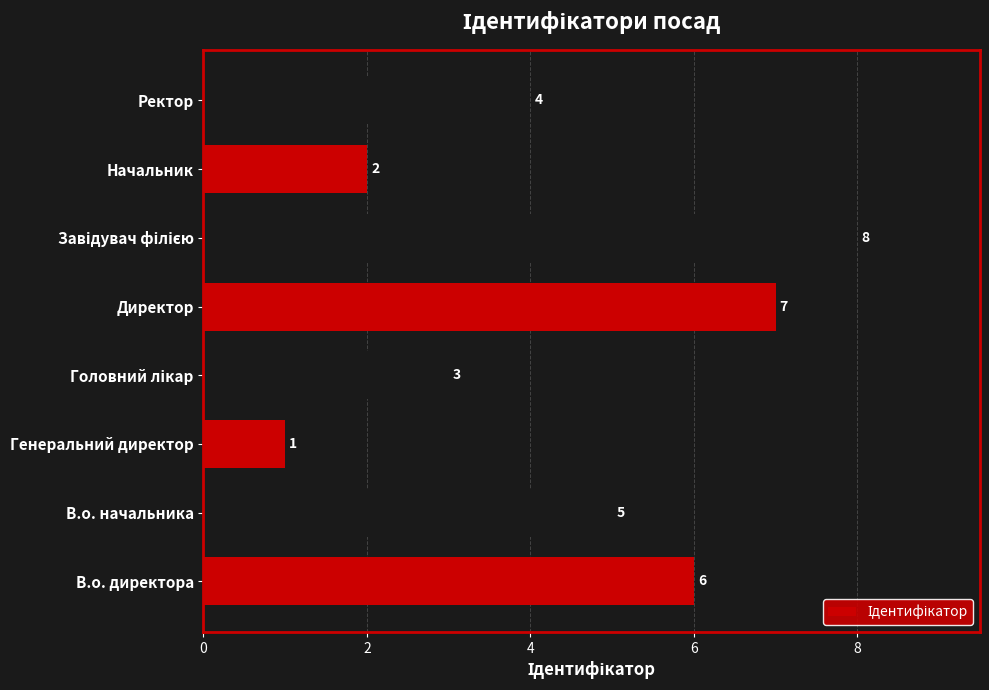

How many values are below 5?

4